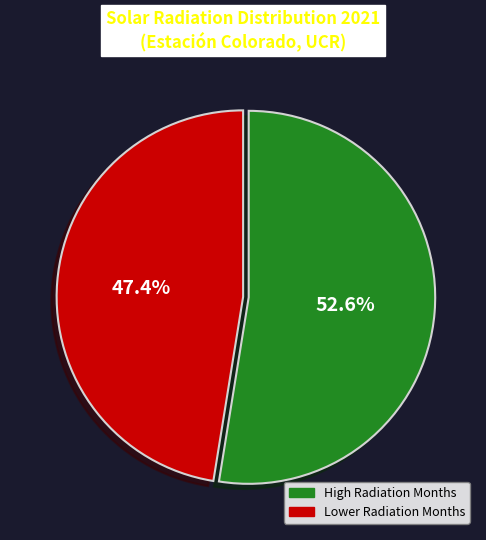

Does any single category account for the majority?

Yes